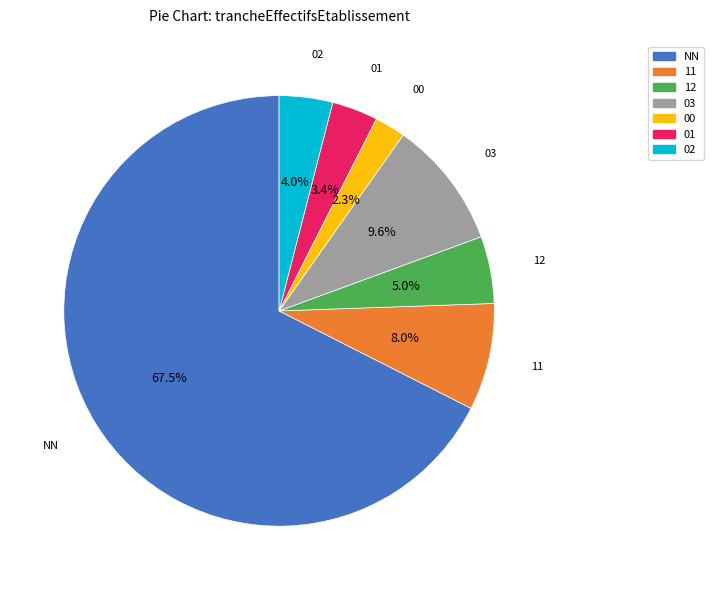

Rank the categories by value from highest to lowest.

NN, 03, 11, 12, 02, 01, 00